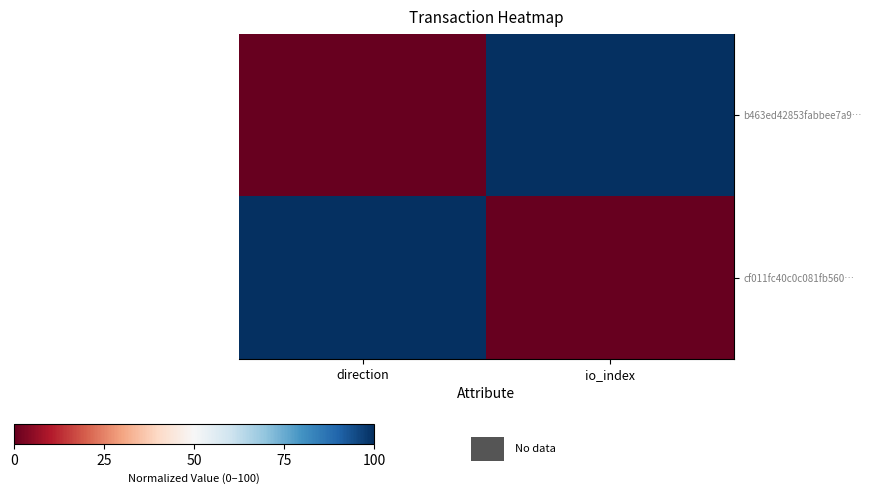

At direction, list the series in order from largest to smallest.

cf011fc40c0c081fb560…, b463ed42853fabbee7a9…